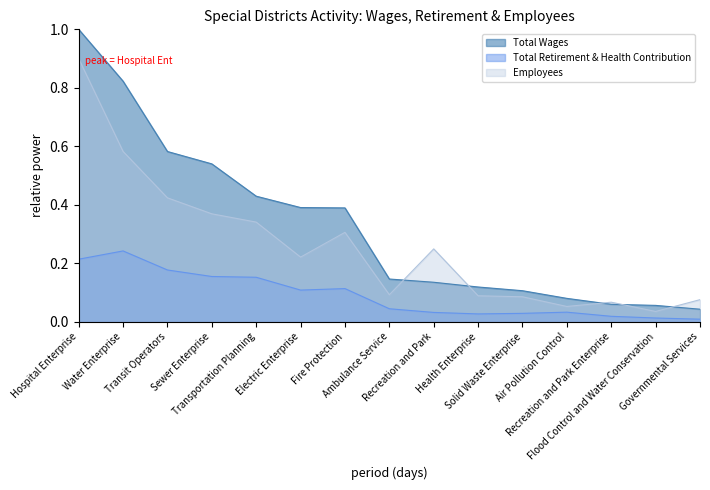

At which category does Total Retirement & Health Contribution reach its first local valley?

Electric Enterprise